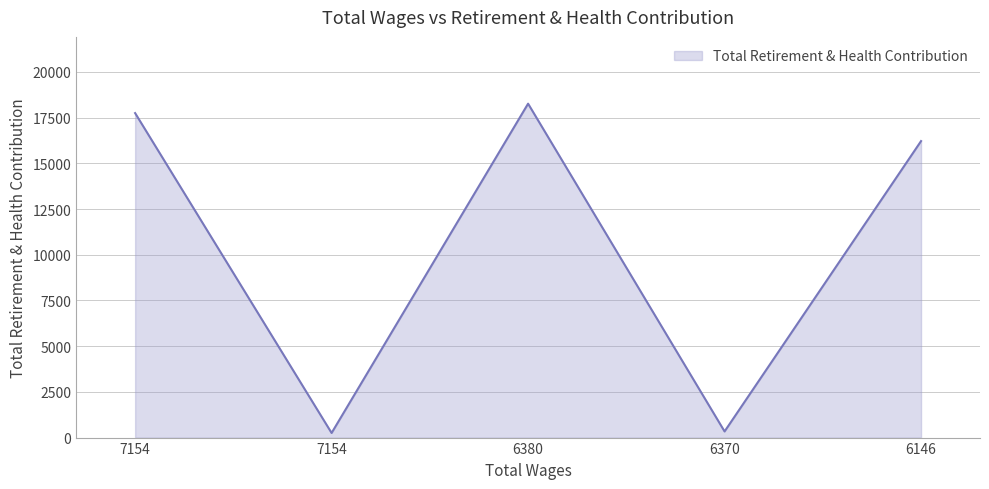

At which label is the value closest to 9257?

6146